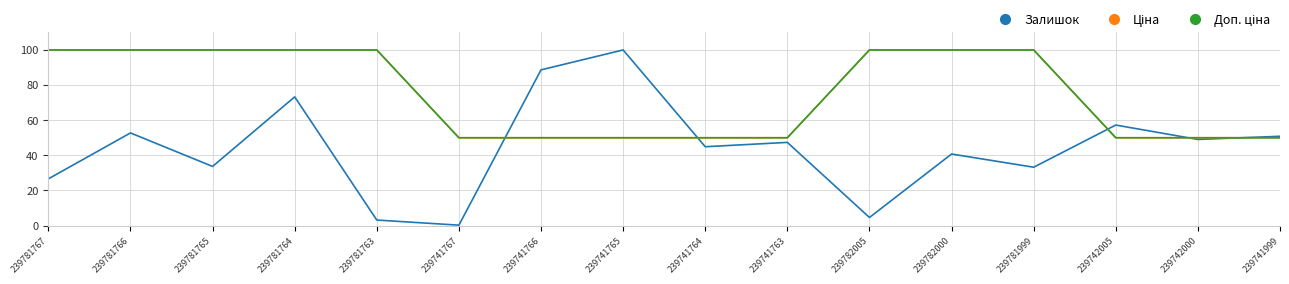

Is it true that Ціна equals 50.0 at 239741763?

True